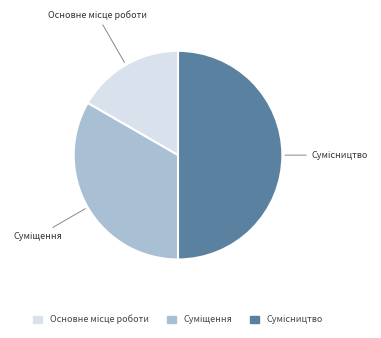

How many slices are in this pie chart?

3